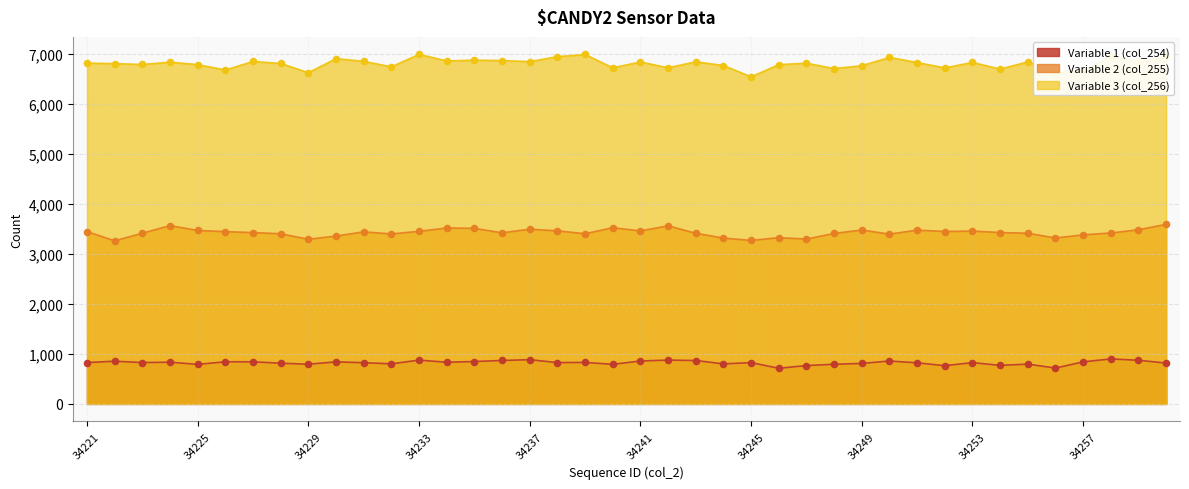

Is the value of Variable 2 (col_255) at 34249 greater than the value of Variable 3 (col_256) at 34236?

No